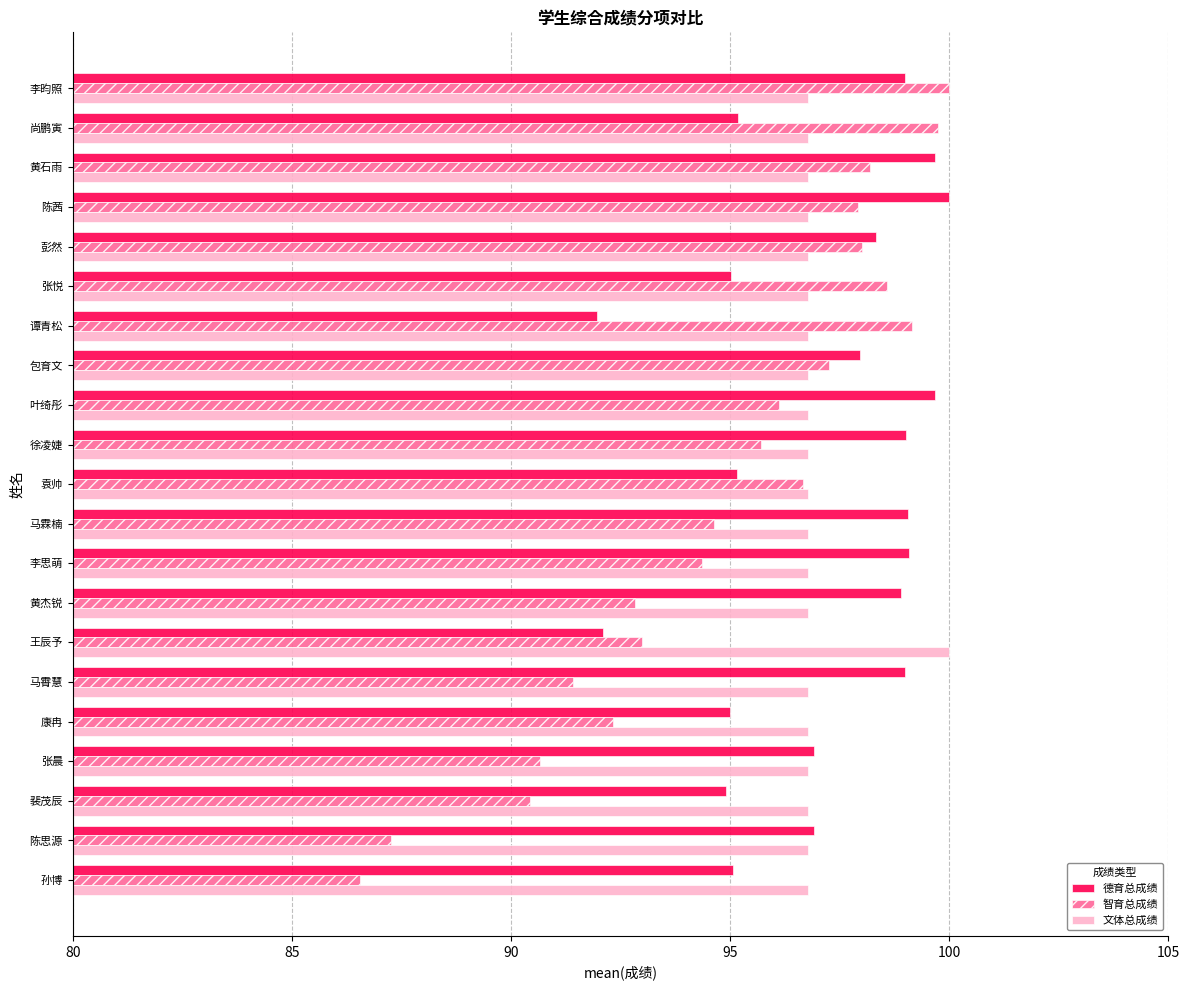

At which category is the sum across all series the highest?

李昀照